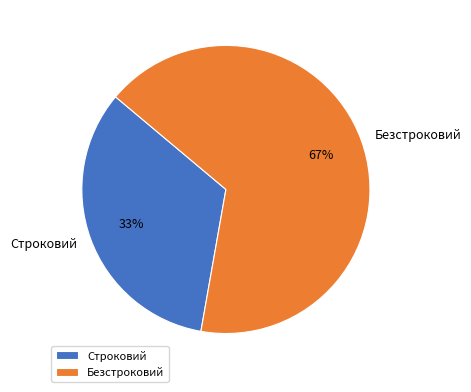

What is the majority slice?

Безстроковий